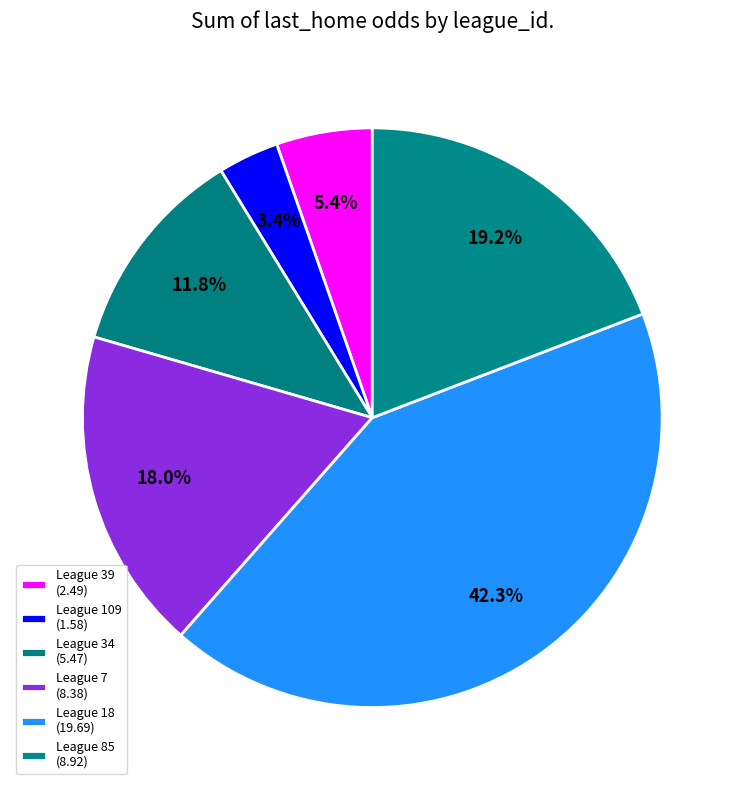

To the nearest percent, what is the average slice percentage?

17%